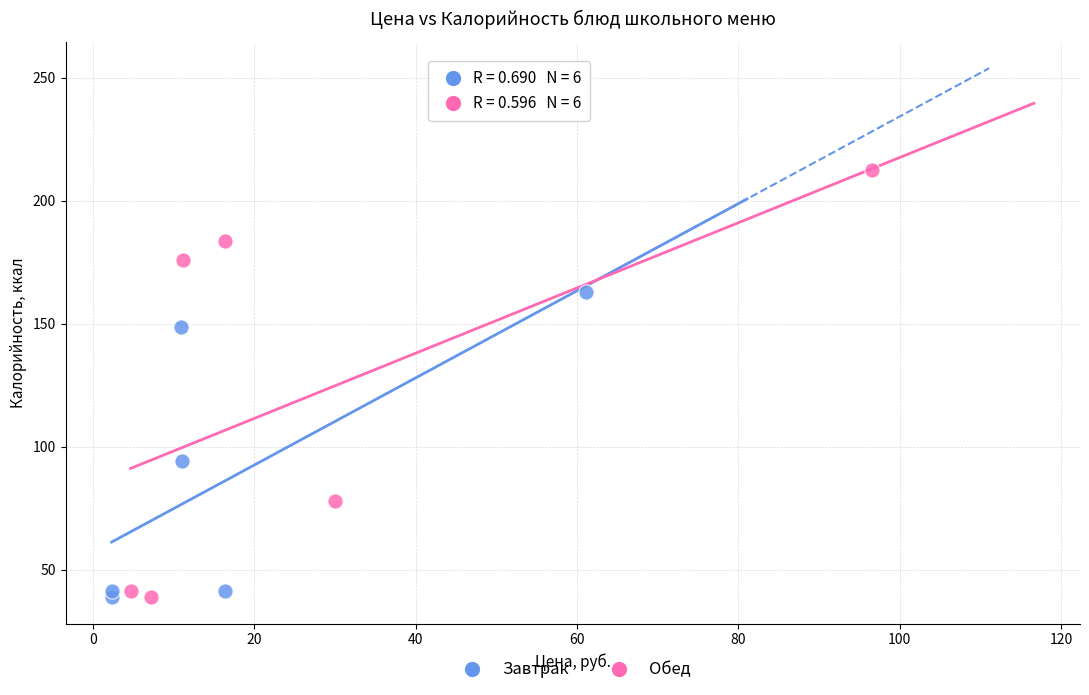

Which series has the widest spread of Y values?

Обед